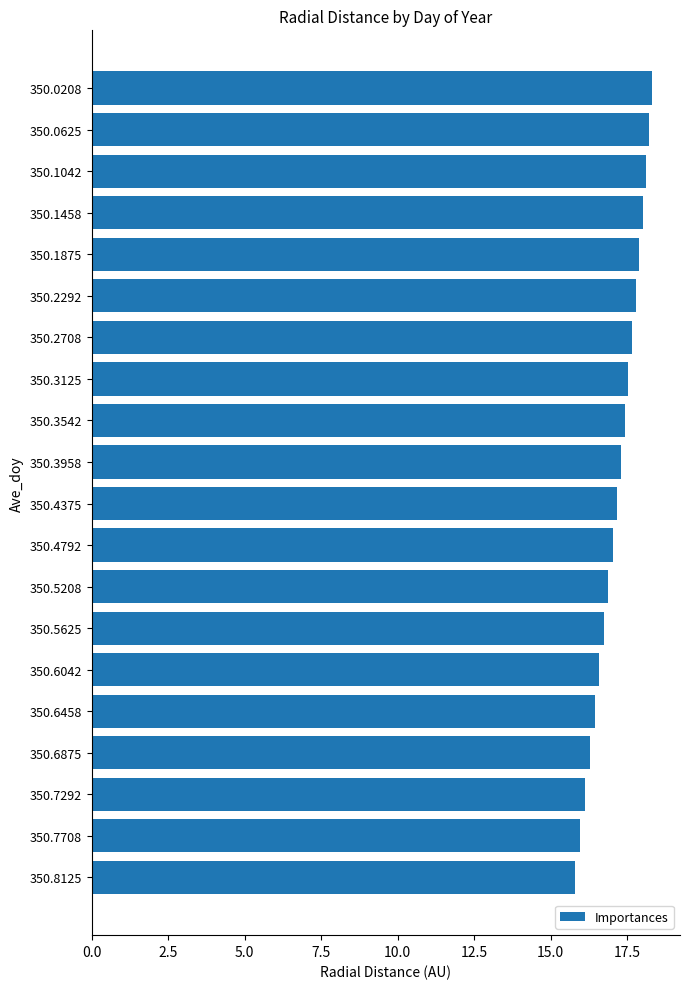

What is the smallest value displayed?

15.8